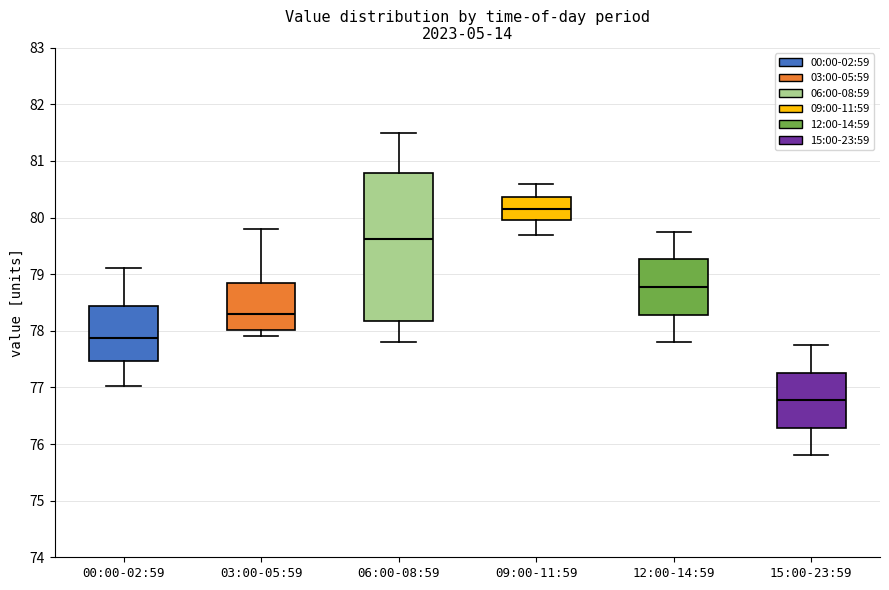

Reading left to right, read every box against the y-axis: the position of its median line, the range the box covers, and the ends of its whiskers. The values are not printed on the chart, so give them approximately, as read against the axis.

00:00-02:59: median 77.9, box 77.5 to 78.4, whiskers 77.0 to 79.1
03:00-05:59: median 78.3, box 78.0 to 78.8, whiskers 77.9 to 79.8
06:00-08:59: median 79.6, box 78.2 to 80.8, whiskers 77.8 to 81.5
09:00-11:59: median 80.2, box 80.0 to 80.4, whiskers 79.7 to 80.6
12:00-14:59: median 78.8, box 78.3 to 79.3, whiskers 77.8 to 79.8
15:00-23:59: median 76.8, box 76.3 to 77.3, whiskers 75.8 to 77.8